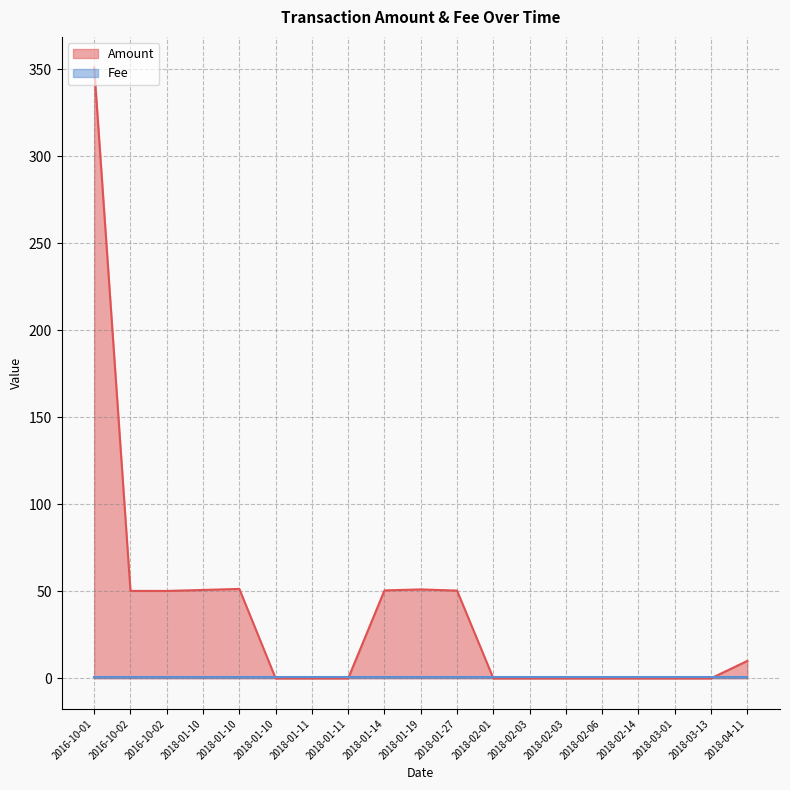

What is the change in value from 2018-01-10 to 2018-01-19?

+0.3